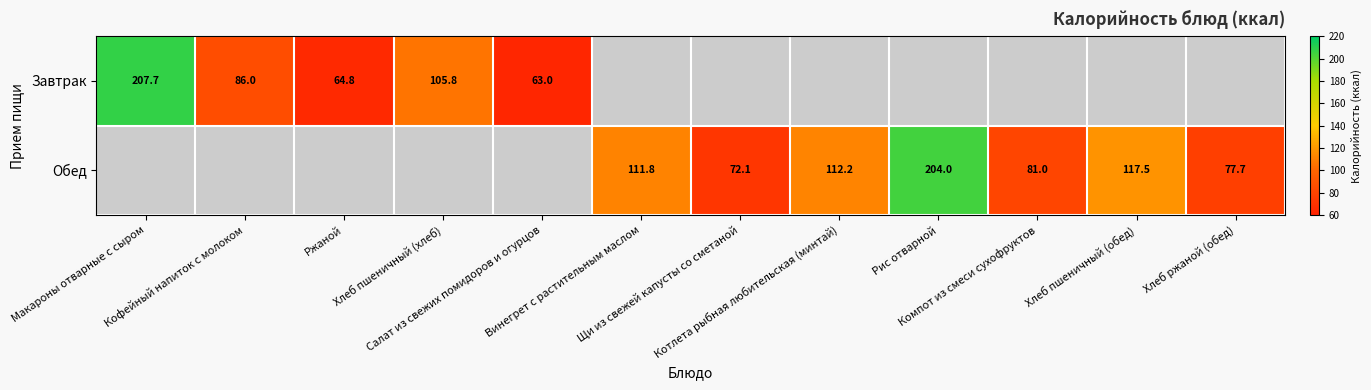

Is it true that Завтрак equals 207.7 at Макароны отварные с сыром?

True